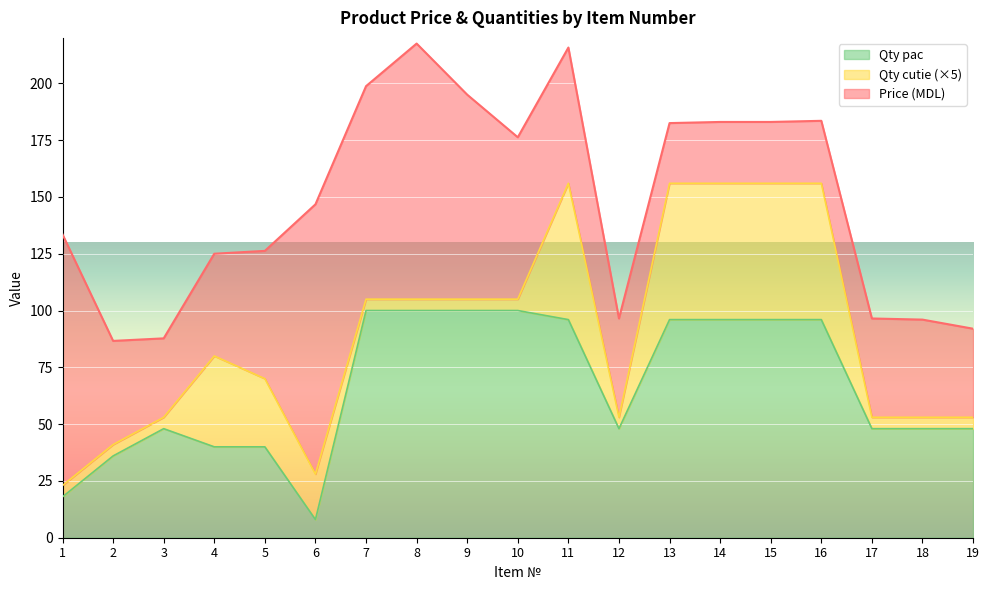

How many distinct data groups are displayed?

3